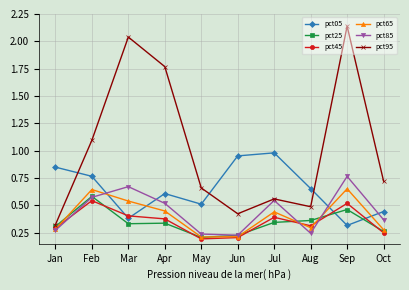

True or false: pct65 and pct95 intersect in this chart.

False